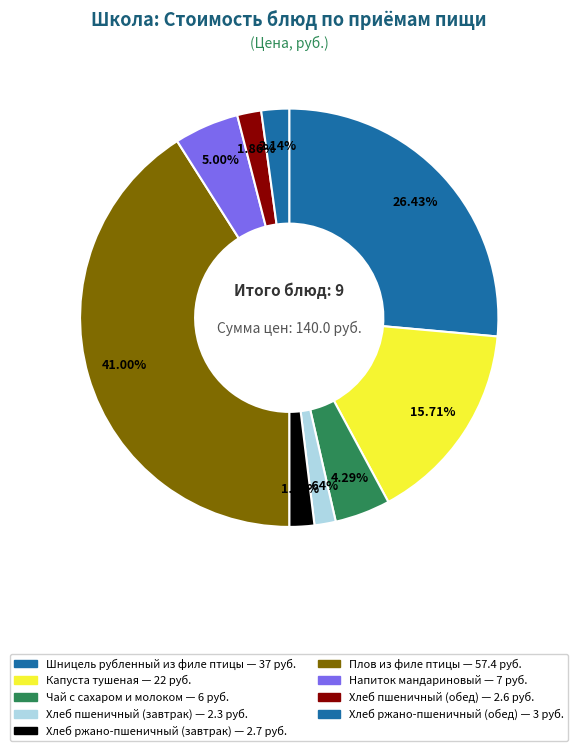

True or false: Хлеб пшеничный (завтрак) accounts for 1% of the total.

False